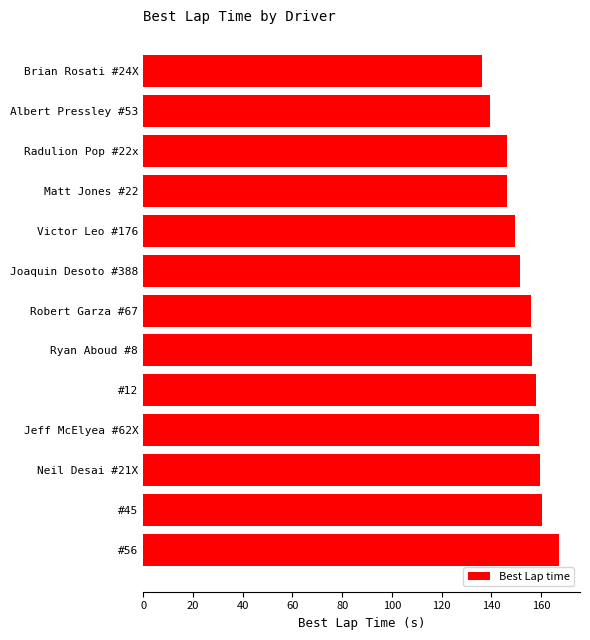

What is the value of the 12th bar from the top?

160.2